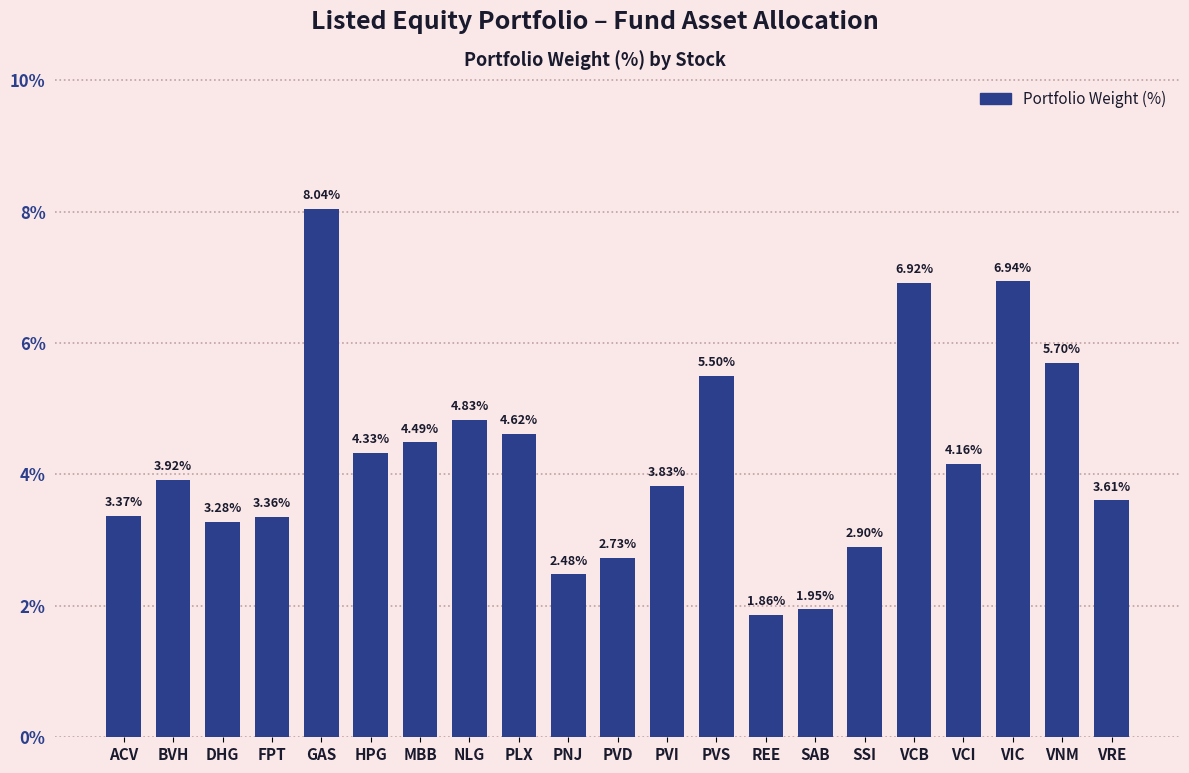

At which category does the chart reach its peak across all series?

GAS